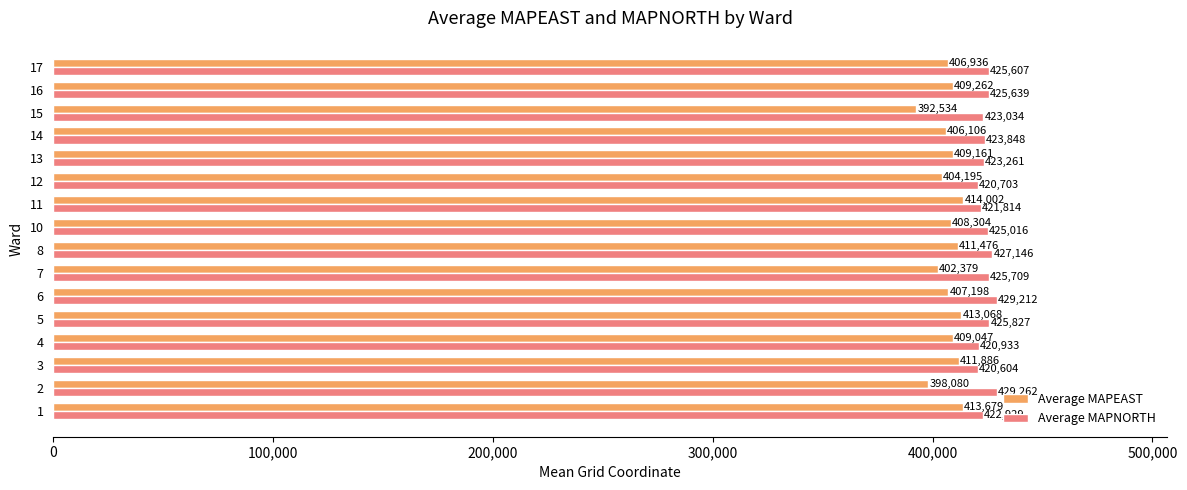

What is the difference between the Average MAPEAST values at 12 and 7?

1816.3